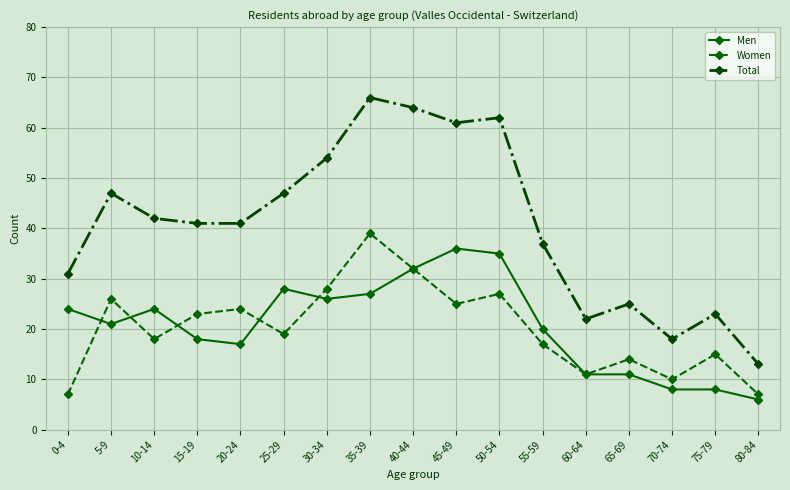

Count the number of data series in this chart.

3